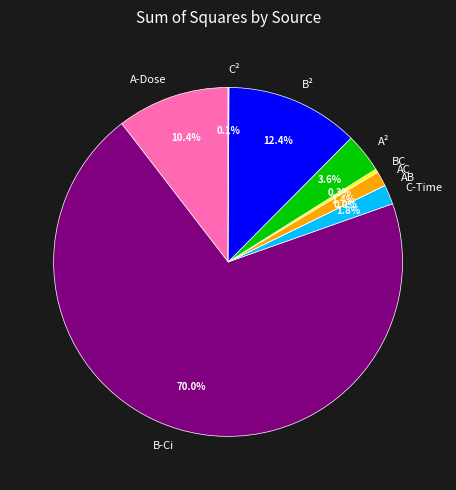

Is there any slice that represents more than half of the pie?

Yes